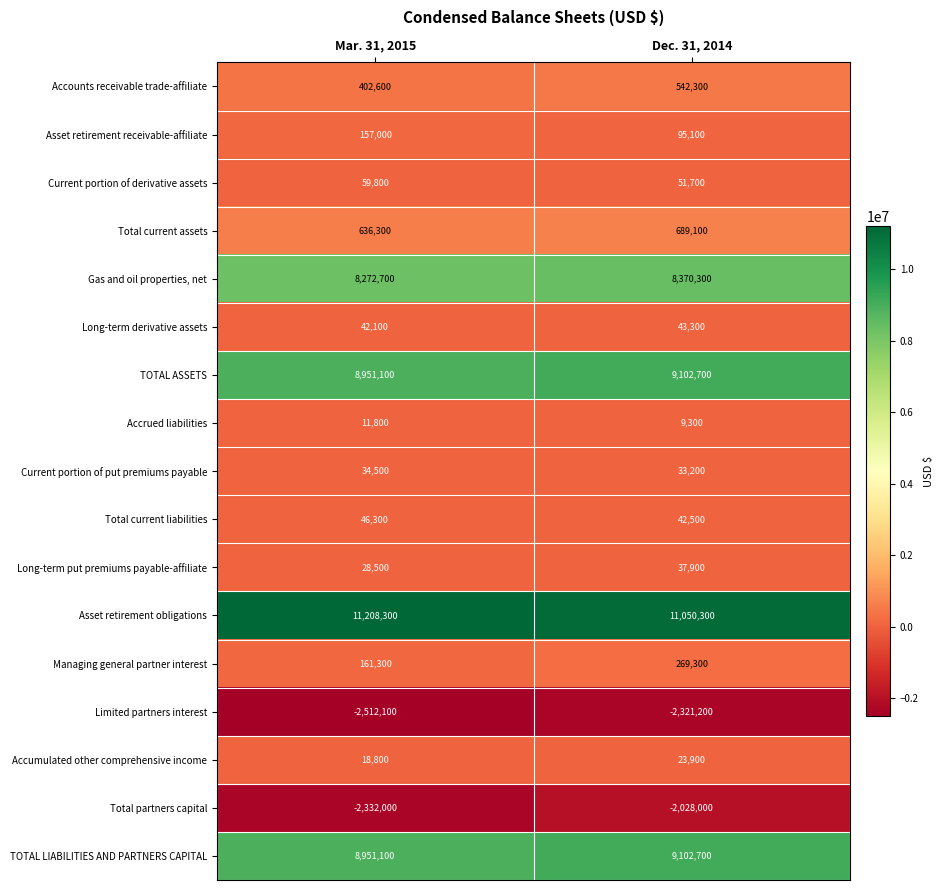

What is the total value across all series at Dec. 31, 2014?

35114400